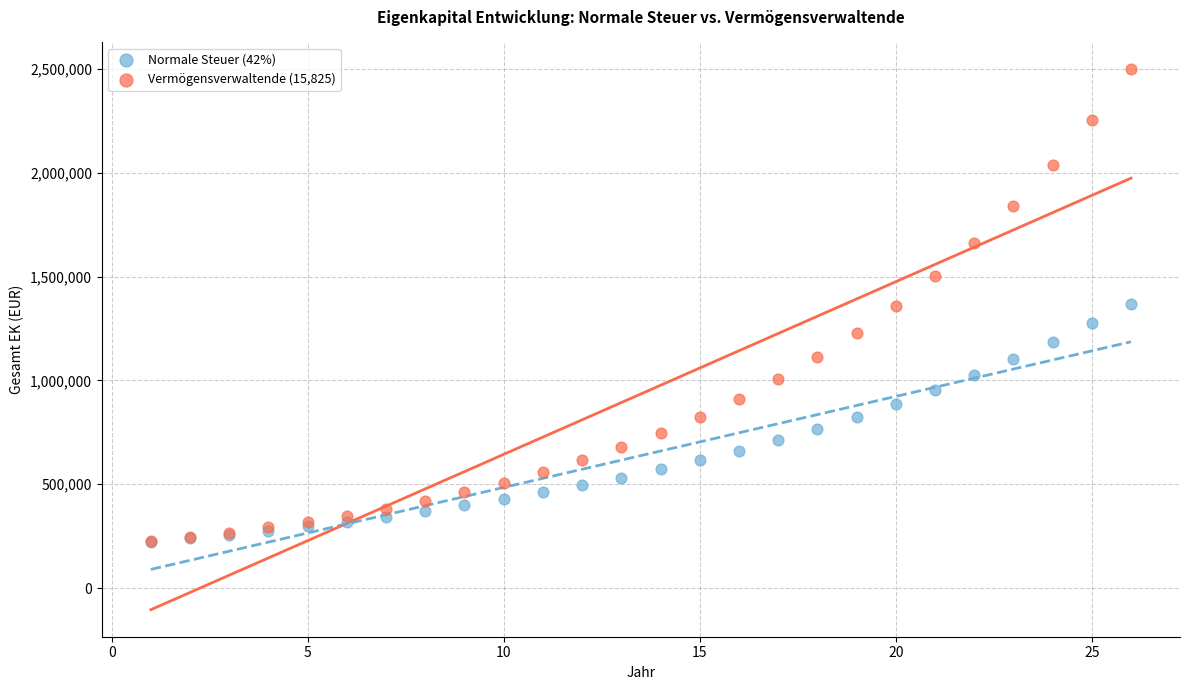

What are all the series names shown in the legend?

Normale Steuer (42%), Vermögensverwaltende (15,825)